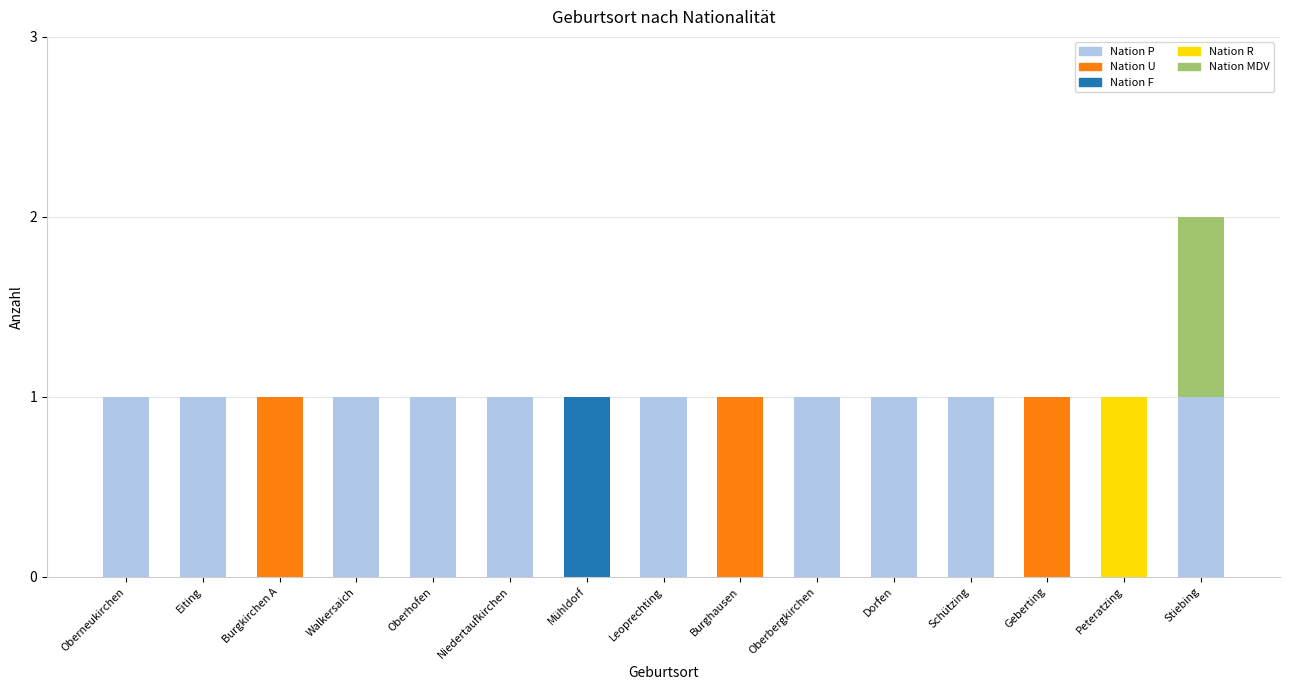

The value of Nation P at Dorfen is 0. True or false?

False